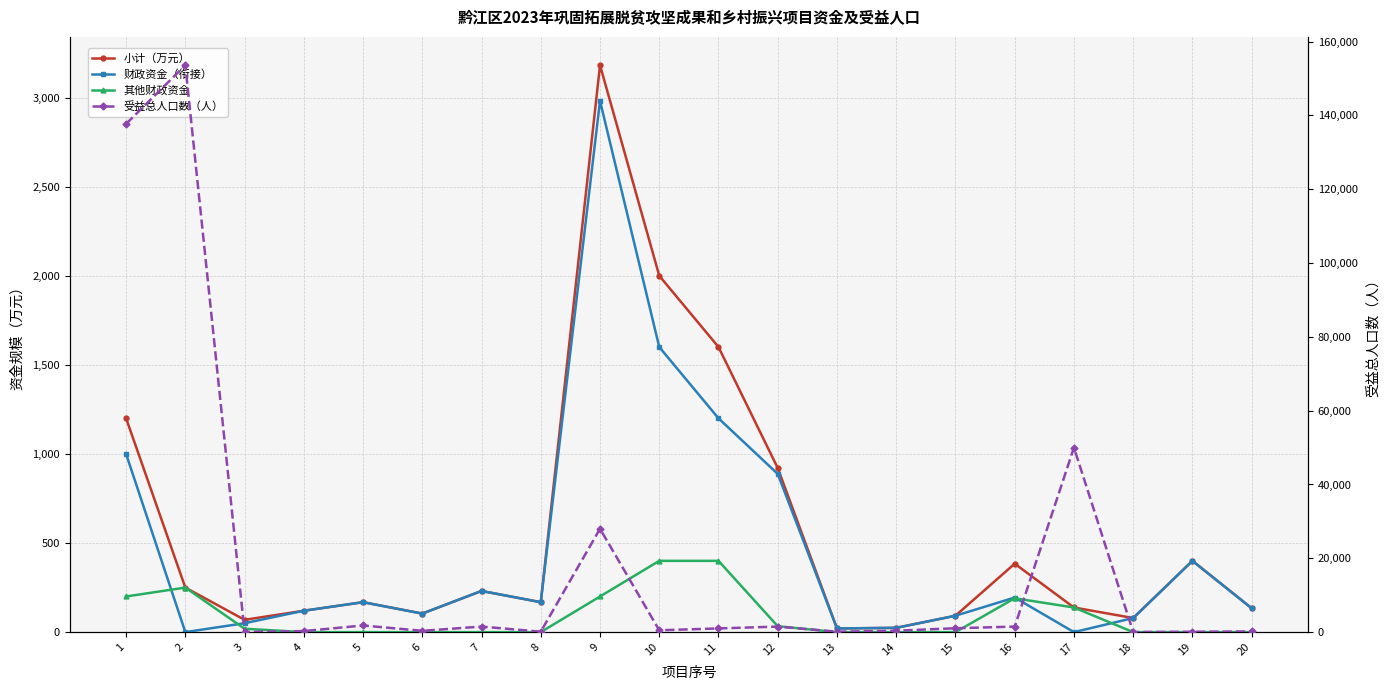

The 小计（万元） series shows 1600.0 at 11. True or false?

True